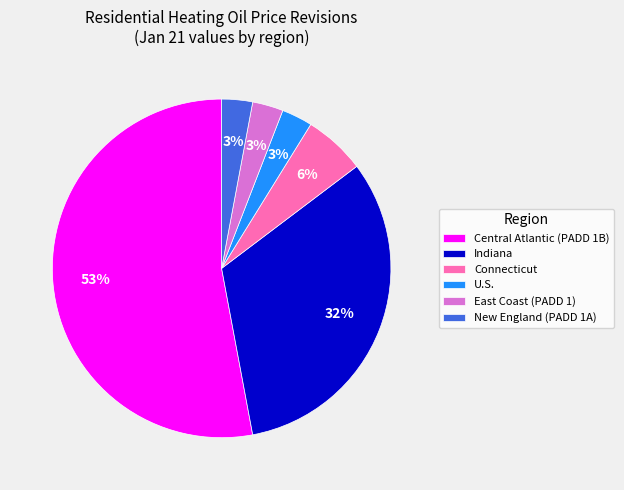

The New England (PADD 1A) slice represents 3% of the pie. True or false?

True